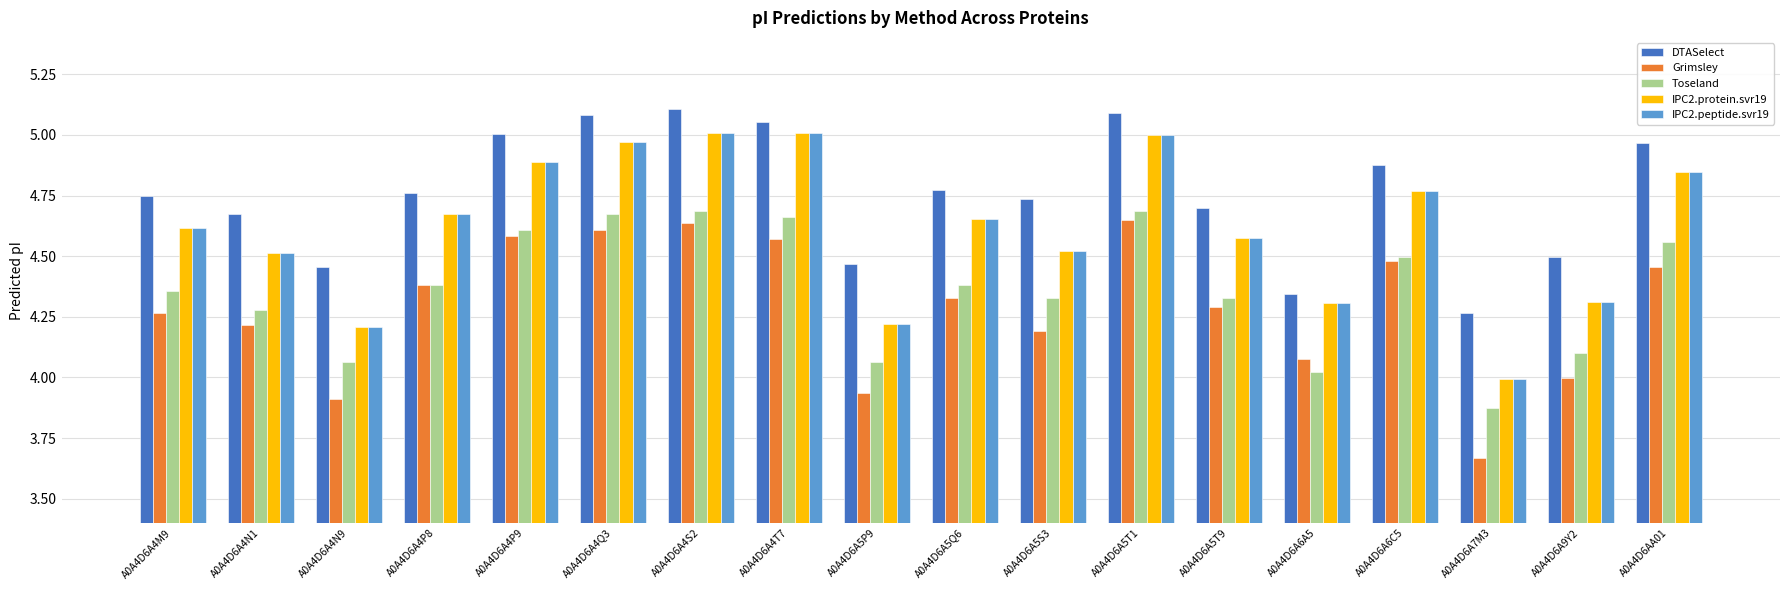

What are all the series names shown in the legend?

DTASelect, Grimsley, Toseland, IPC2.protein.svr19, IPC2.peptide.svr19